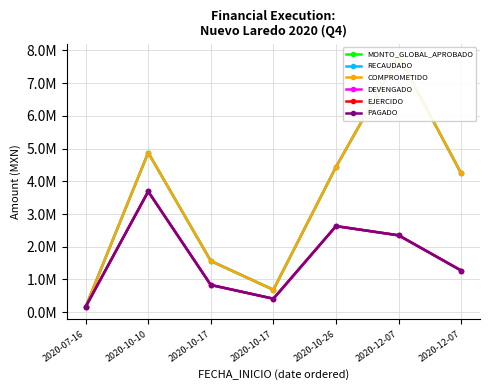

Count the number of categories in the chart.

7